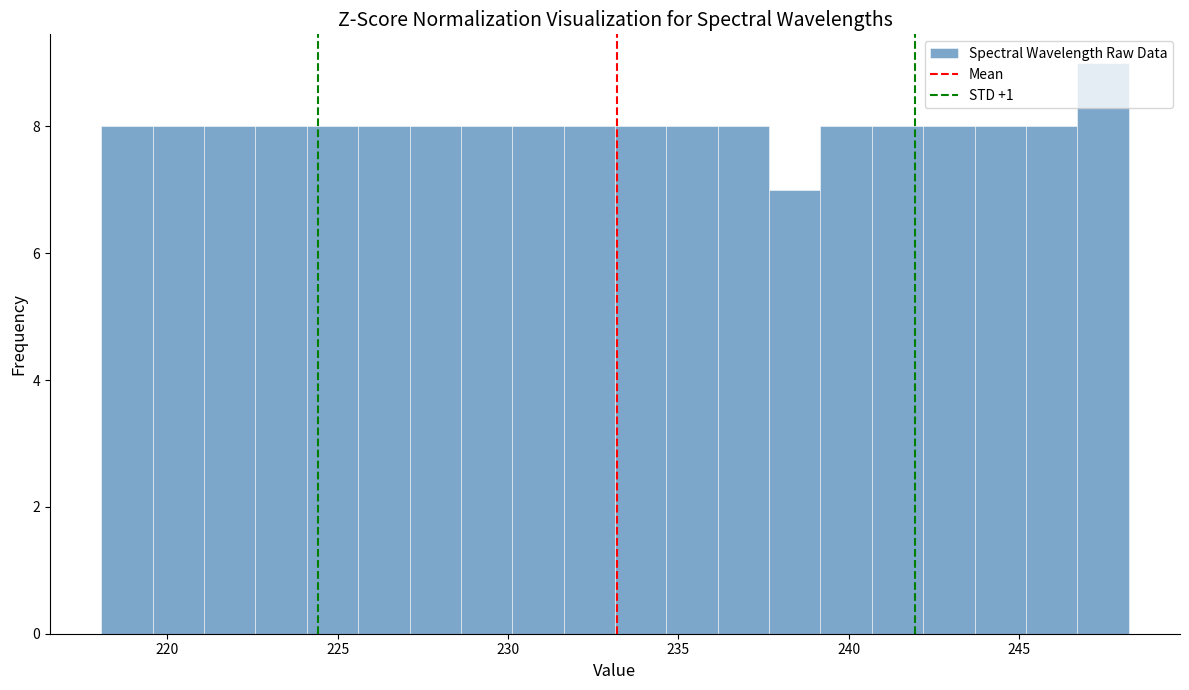

Around what value on the x-axis is the tallest bar? Give the approximate position of its centre, as read against the axis.

247.5